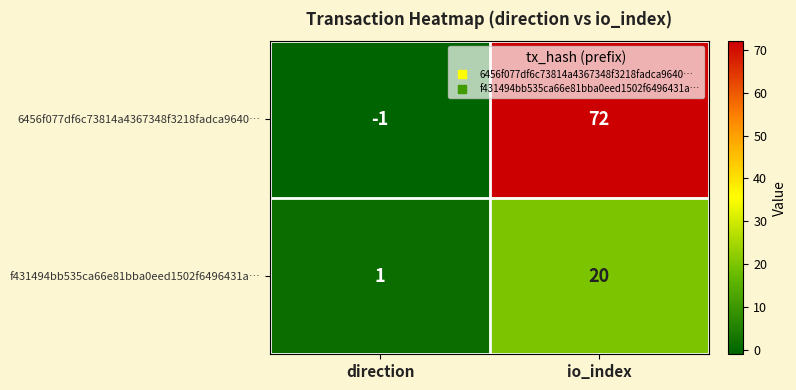

Which category has the highest value across all series?

io_index